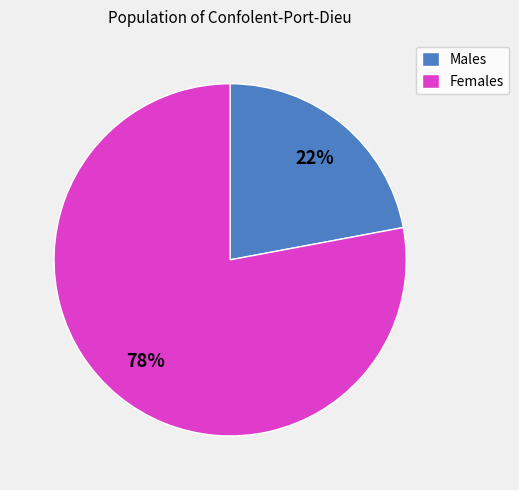

True or false: Males accounts for 22% of the total.

True